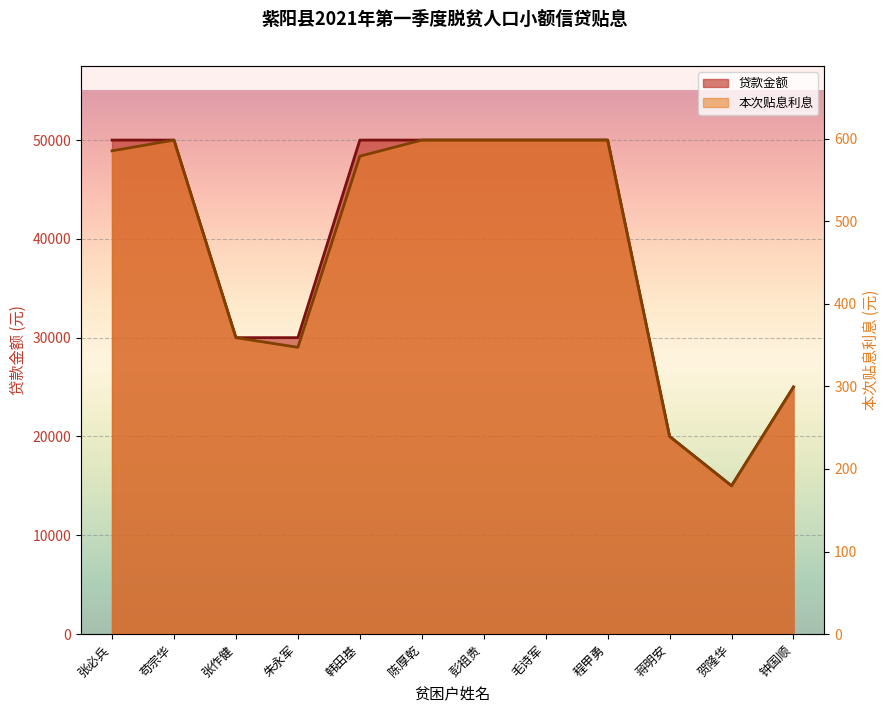

Rank the series at 陈厚乾 from highest to lowest value.

贷款金额, 本次贴息利息